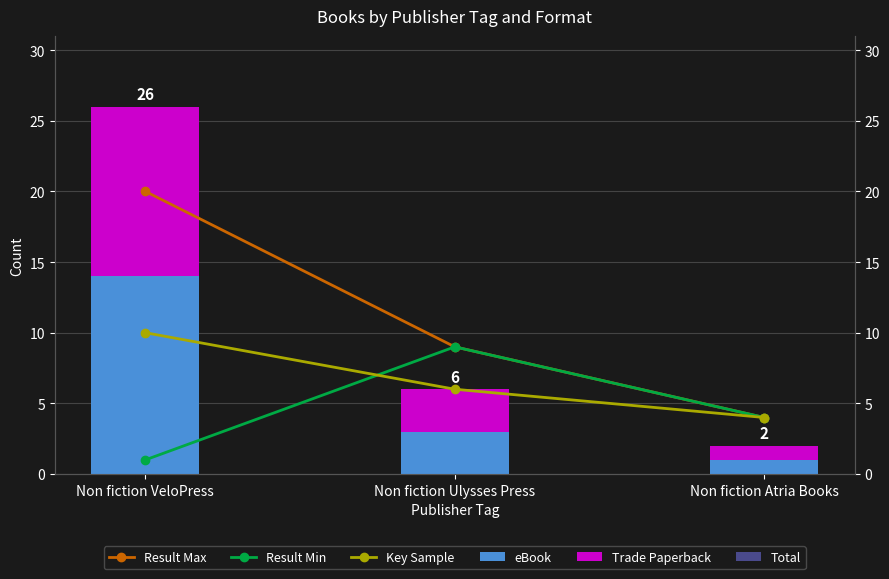

What is the lowest value of the Result Min series?

1